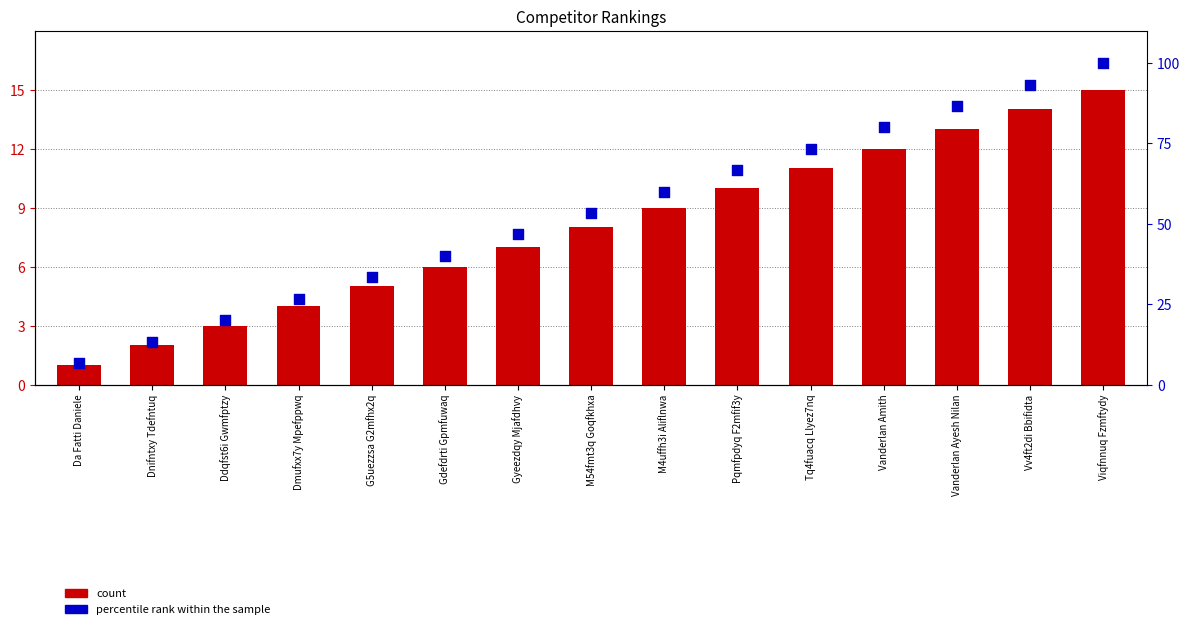

At how many categories does at least one series exceed 82?

3